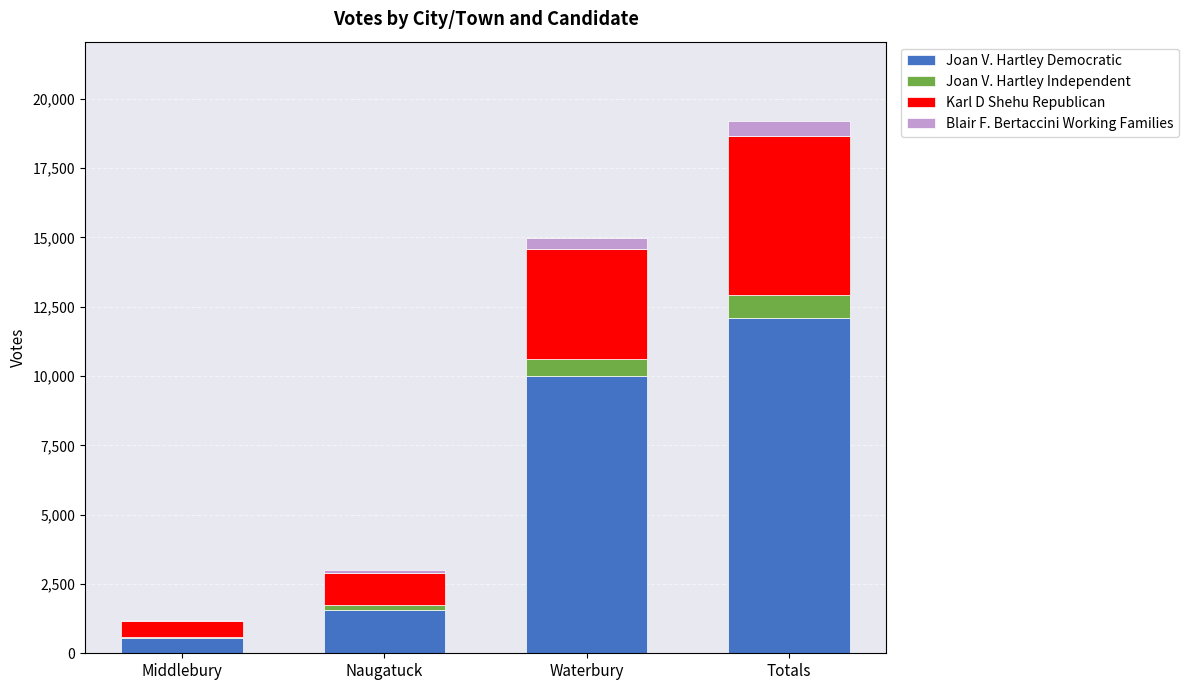

Are the bars grouped side by side (vs. stacked)?

No